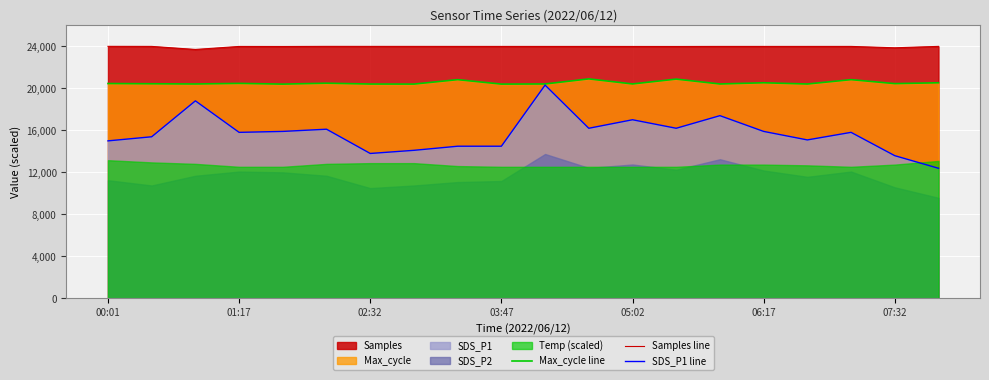

True or false: Samples line and Max_cycle line cross at least once.

False